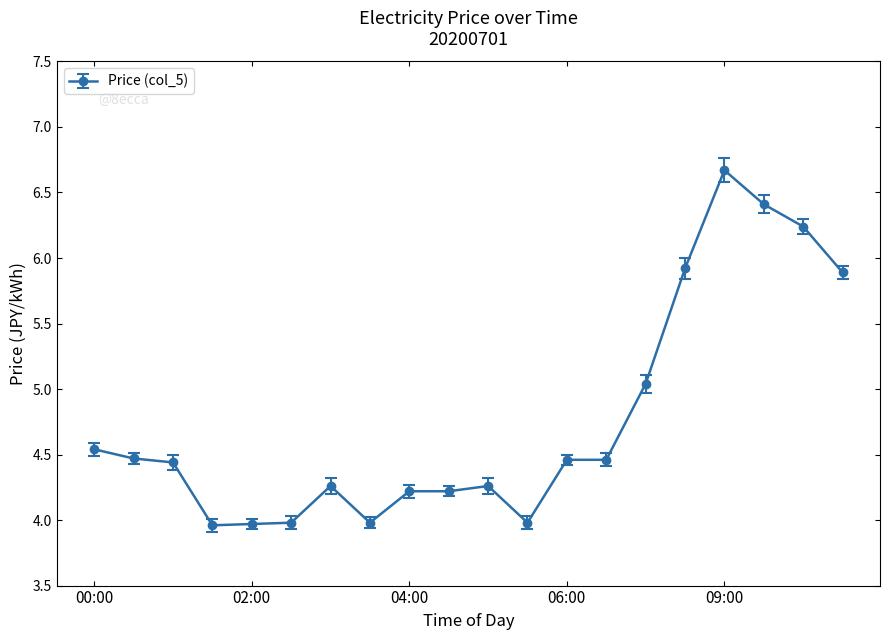

Does the chart display data point markers on the line(s)?

Yes